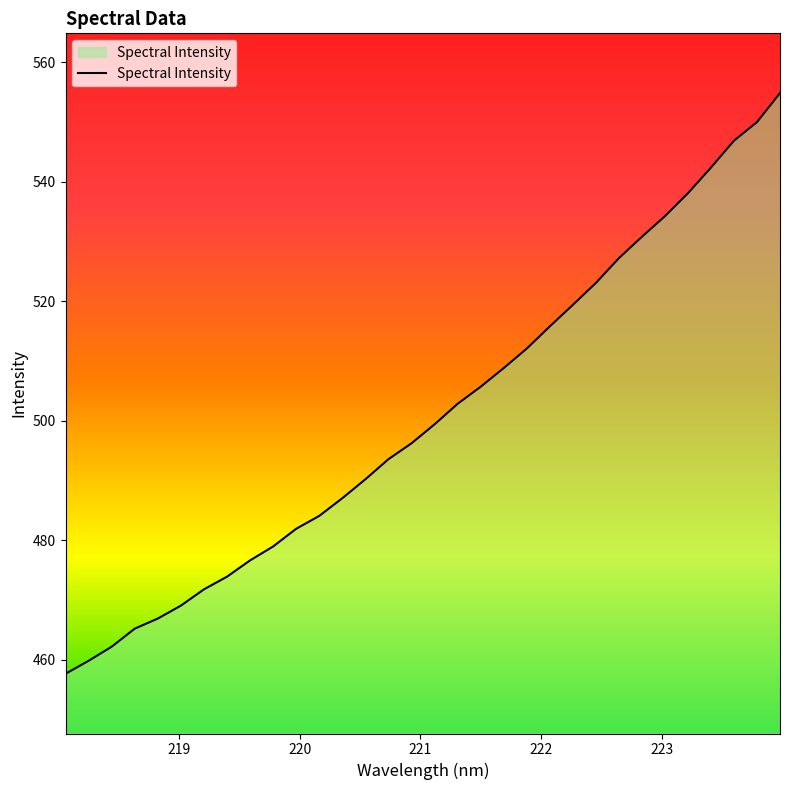

What is the difference between the maximum and minimum values?

97.2